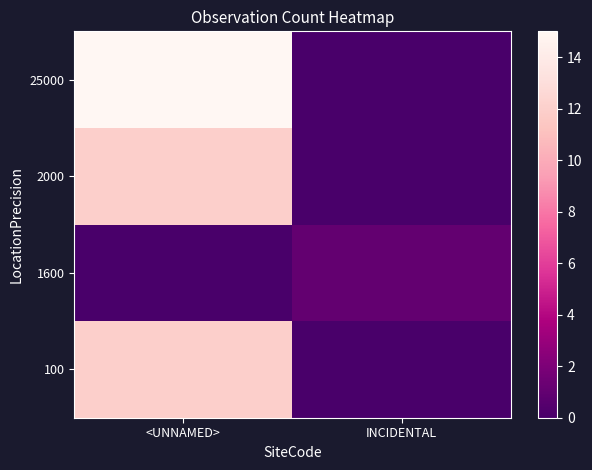

What is the maximum value shown in the chart?

15